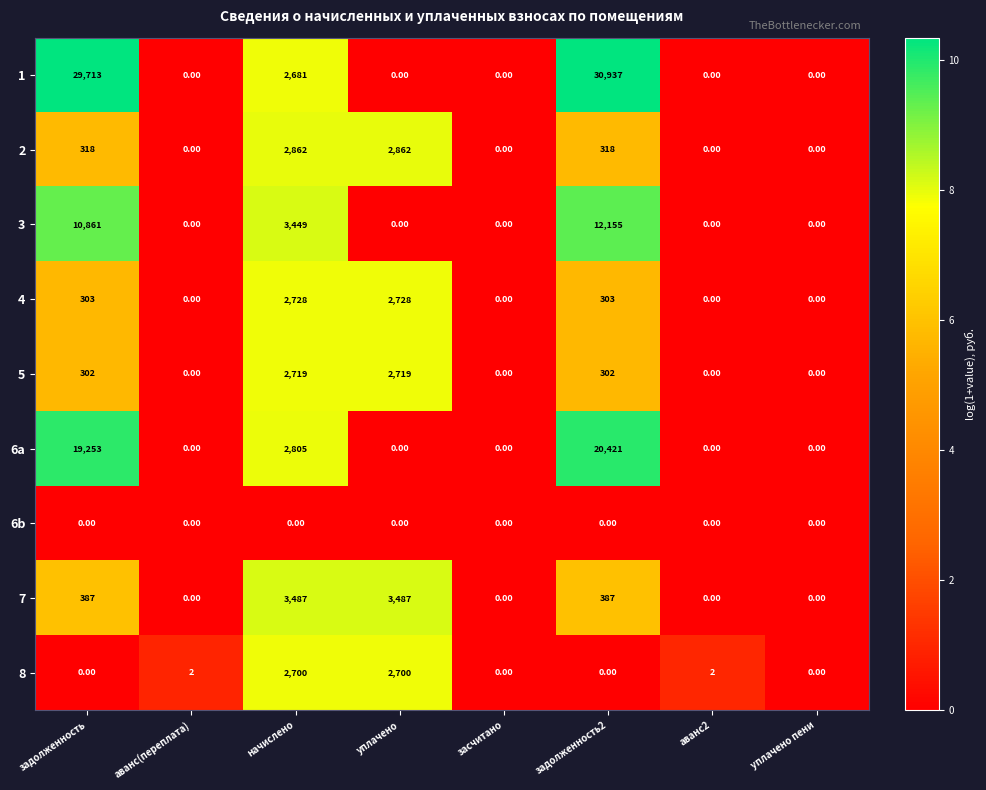

What is the difference between the maximum and minimum values in the 7 series?

3487